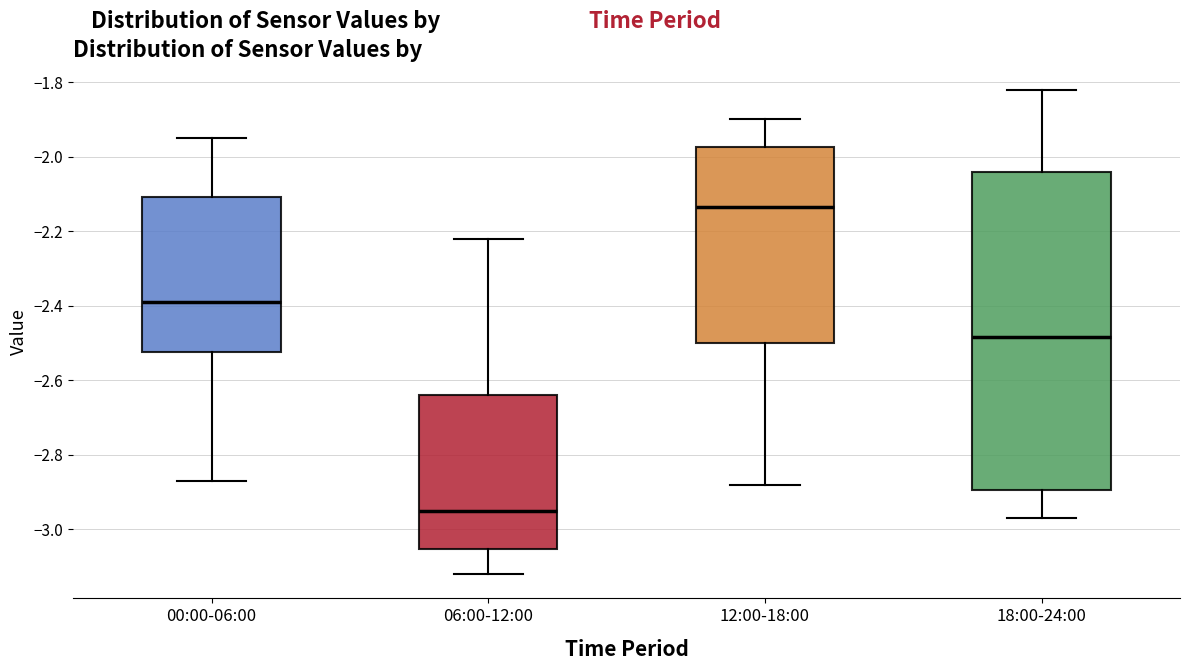

Where is the upper edge of the box for 00:00-06:00 on the y-axis? The values are not printed on the chart, so give them approximately, as read against the axis.

-2.10